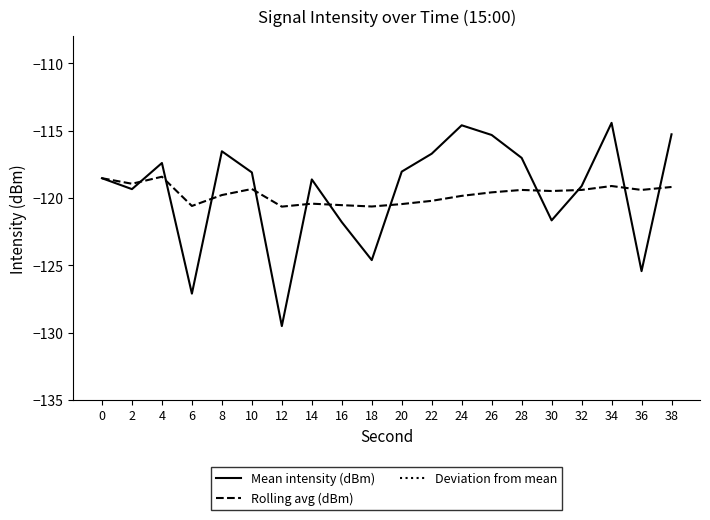

True or false: Deviation from mean and Rolling avg (dBm) cross at least once.

False